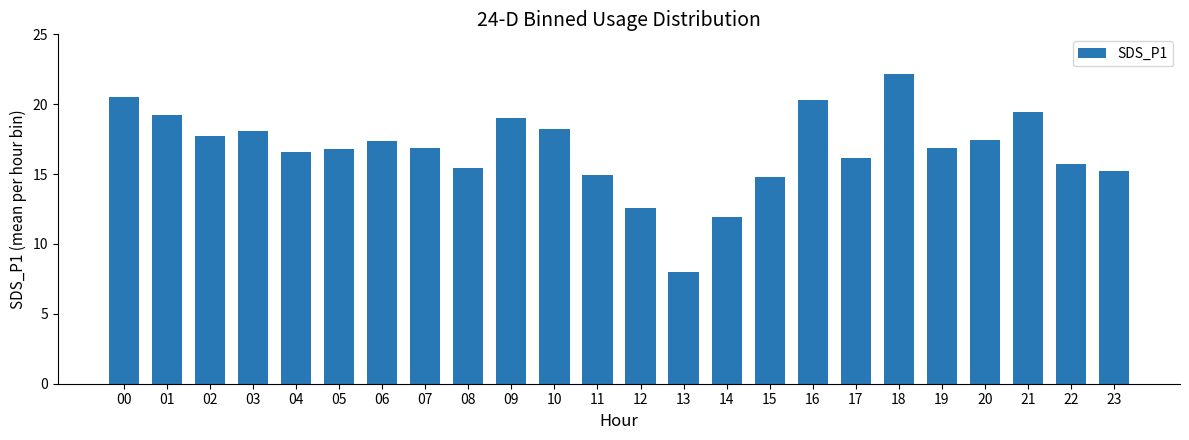

How many data points are above 16?

16